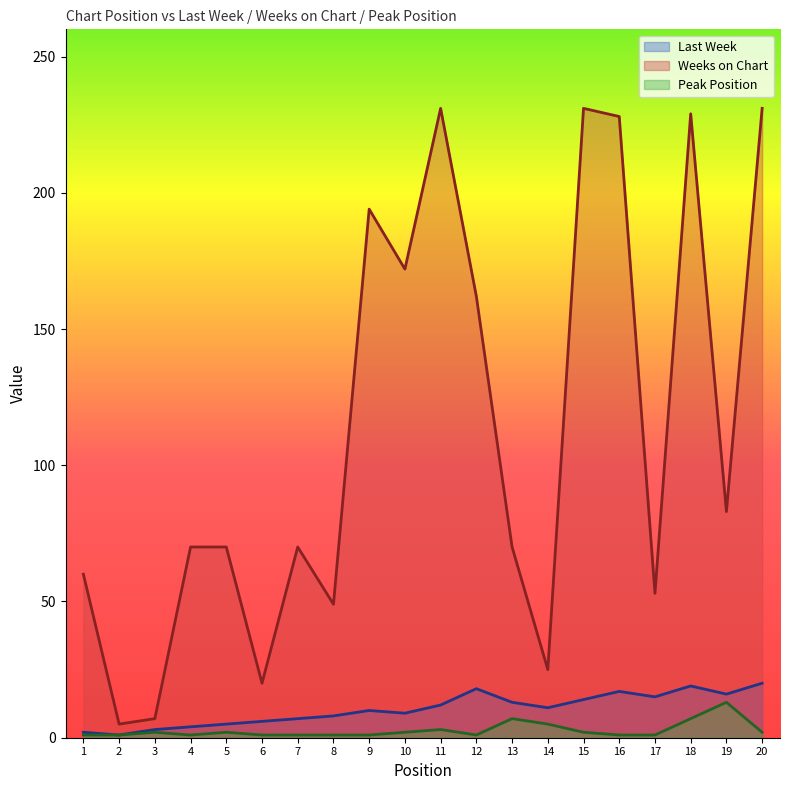

List the series in order of their peak value, lowest first.

Peak Position, Last Week, Weeks on Chart